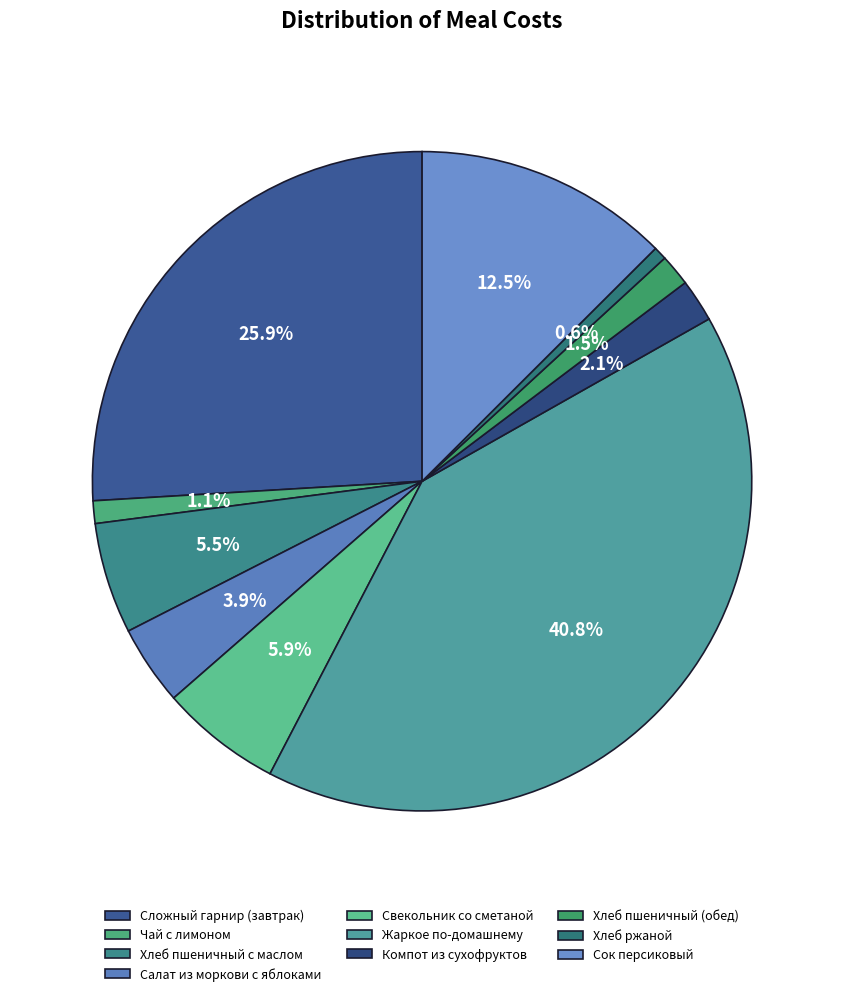

Is it true that Хлеб пшеничный (обед) is 2% of the pie?

True